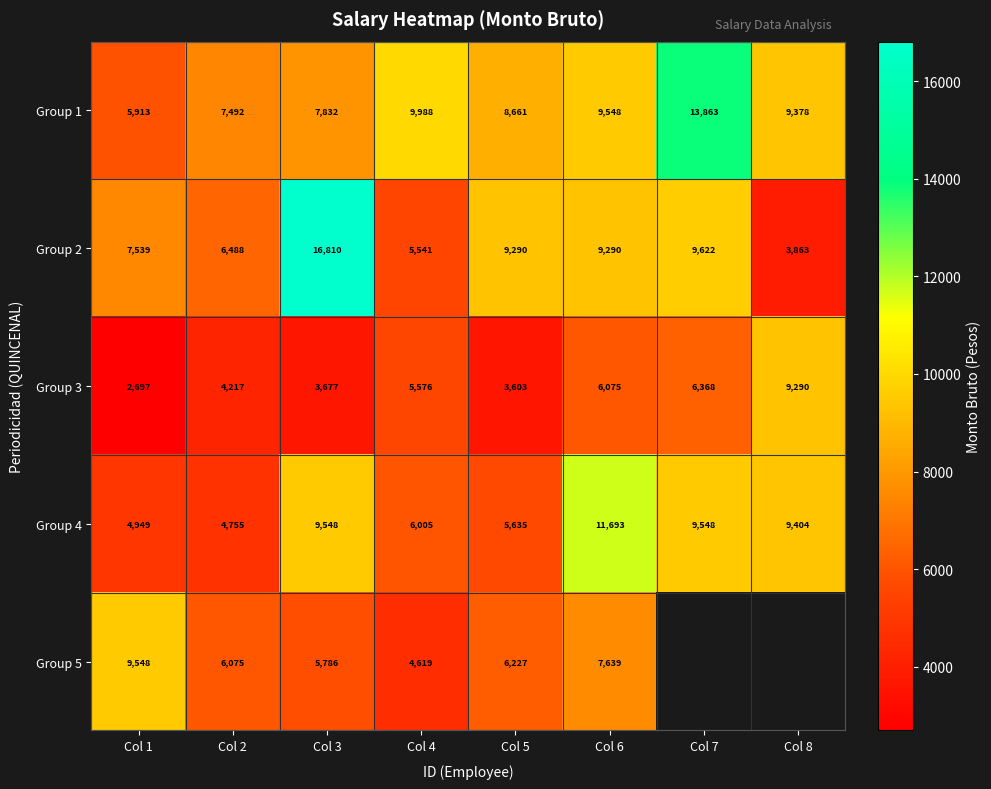

Is the value of Group 5 at Col 3 greater than the value of Group 1 at Col 8?

No